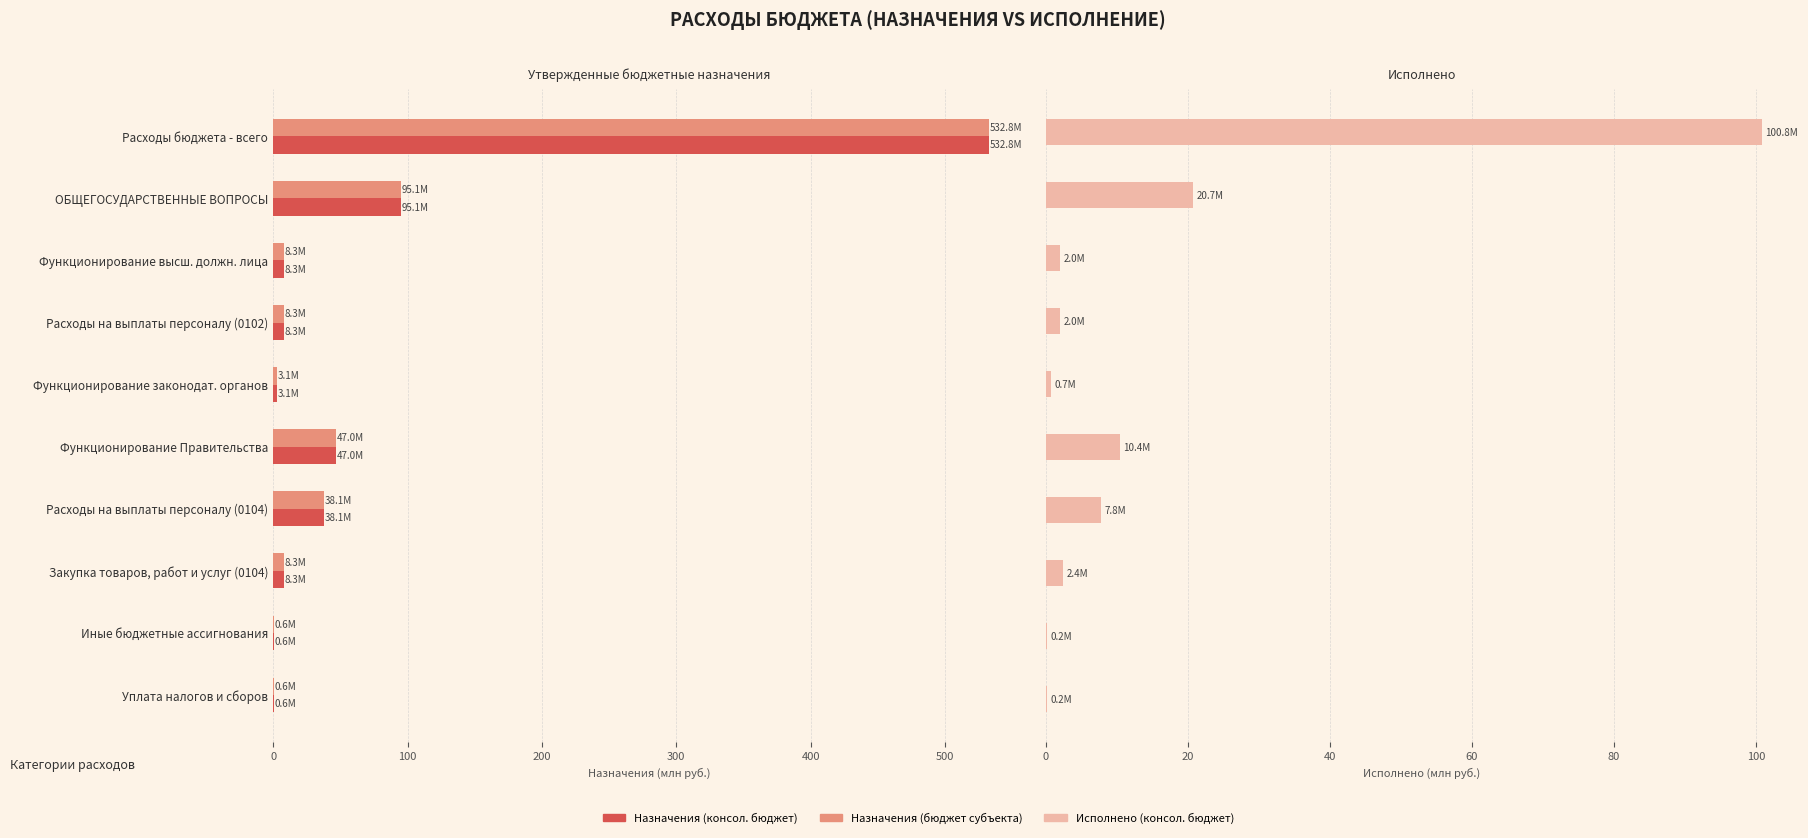

What is the maximum value for Утвержденные назначения (консол. бюджет)?

532.8